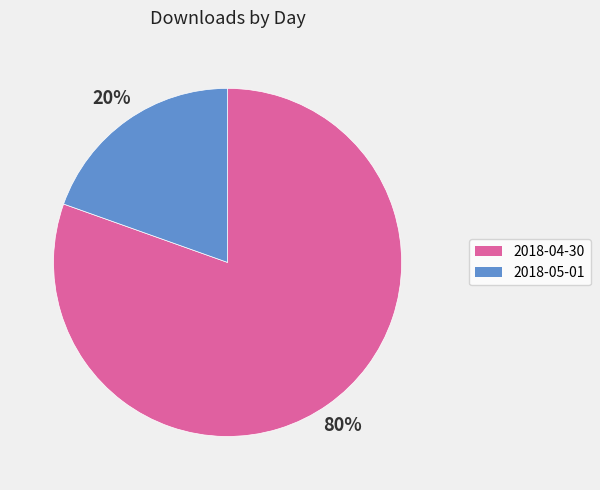

True or false: 2018-05-01 accounts for 20% of the total.

True